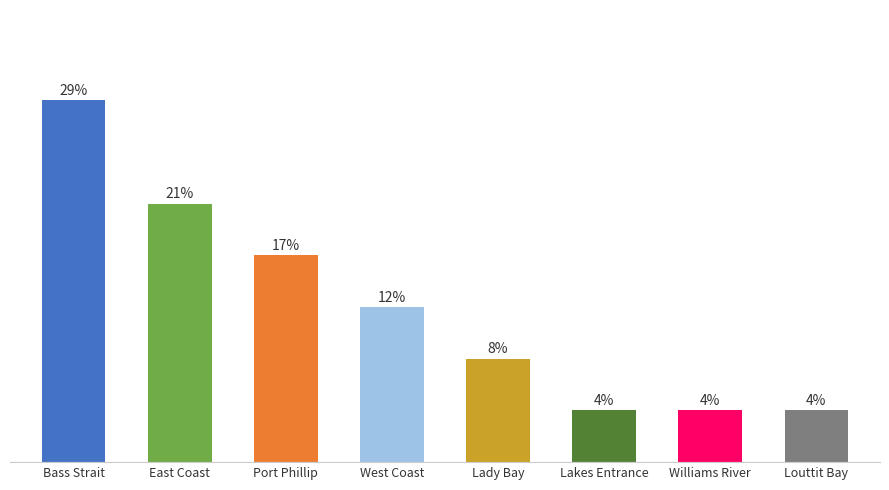

Are the bars horizontal?

No